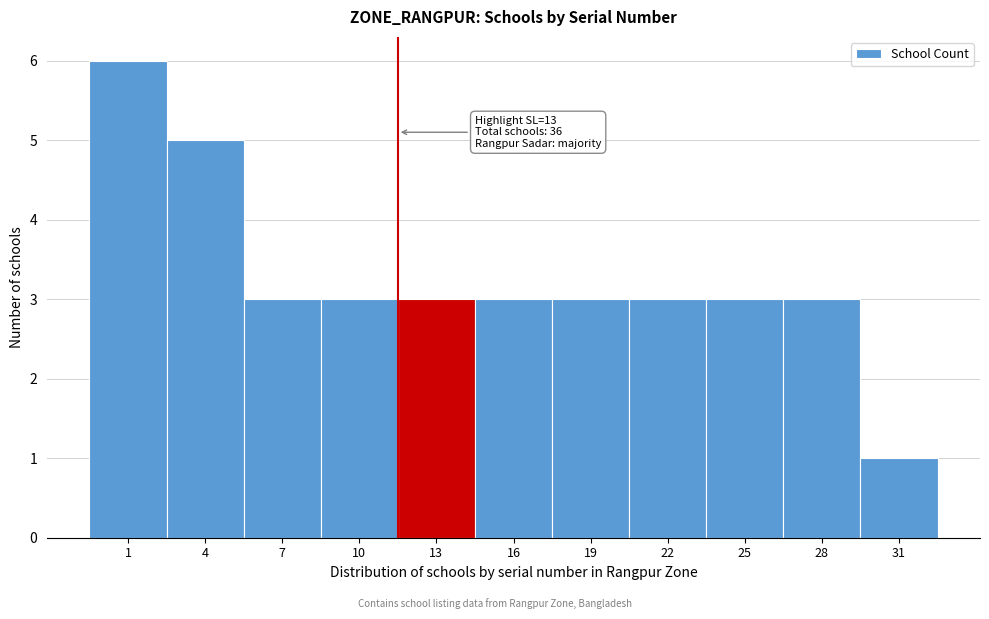

Reading left to right, transcribe all the data shown in this chart.

6	5	3	3	3	3	3	3	3	3	1